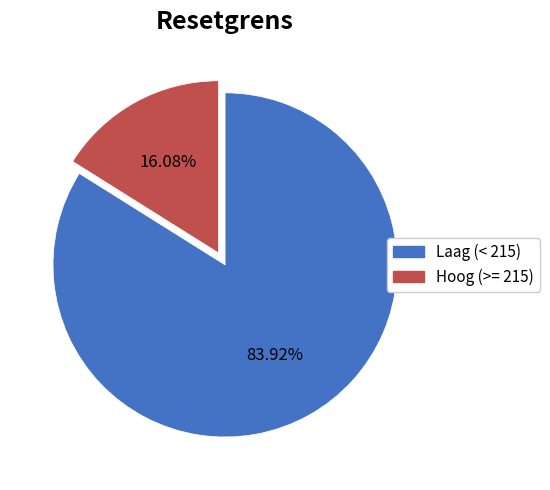

To the nearest percent, what is the average slice percentage?

50%